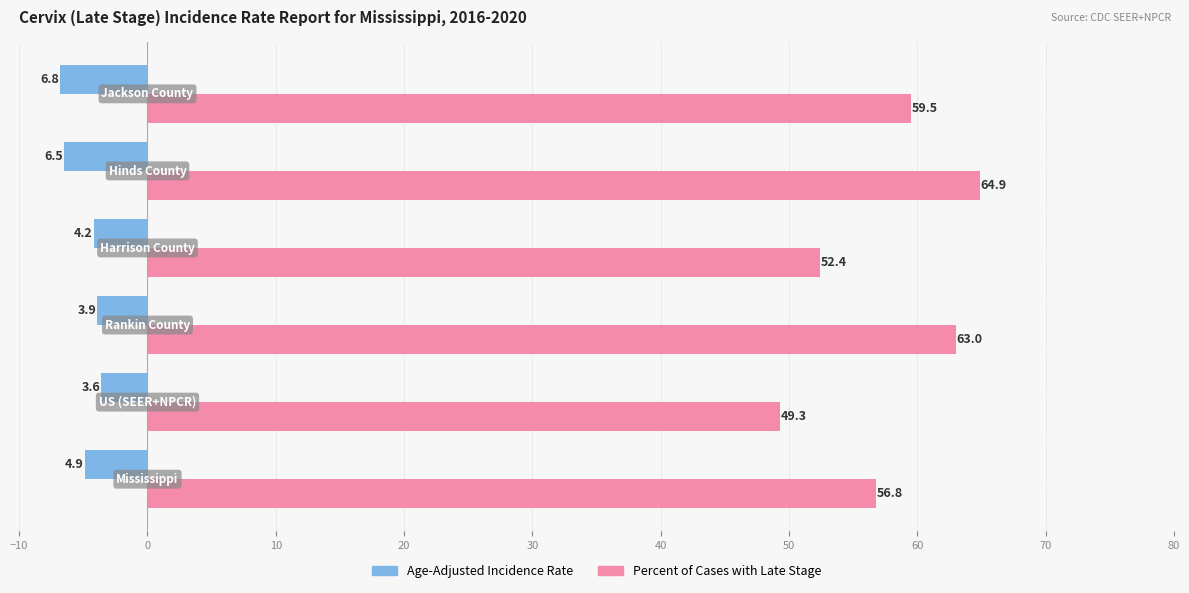

What is the sum of all Age-Adjusted Incidence Rate values?

-29.9